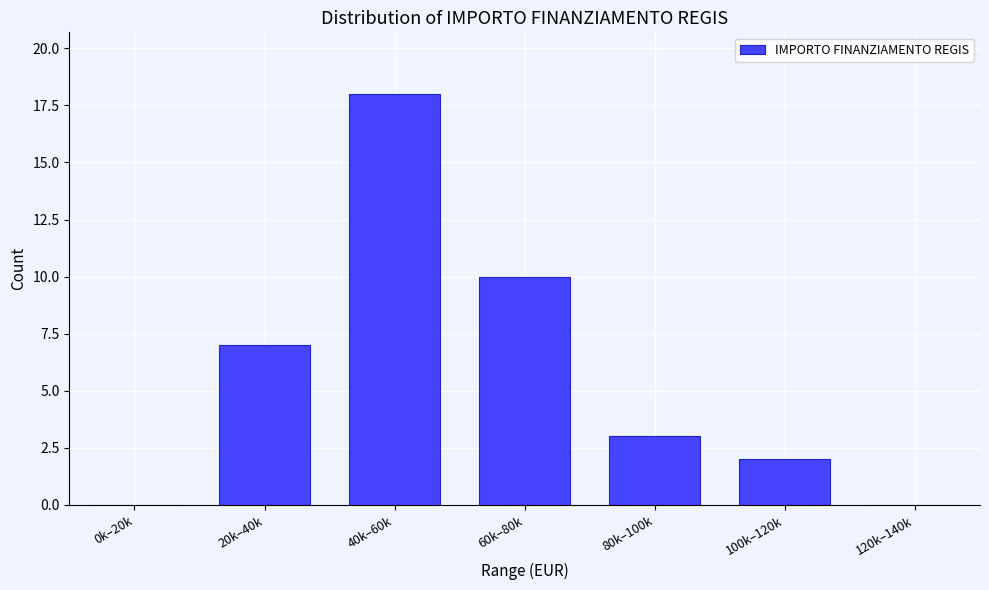

Reading right to left, extract all data points from this chart.

120k–140k=0	100k–120k=2	80k–100k=3	60k–80k=10	40k–60k=18	20k–40k=7	0k–20k=0